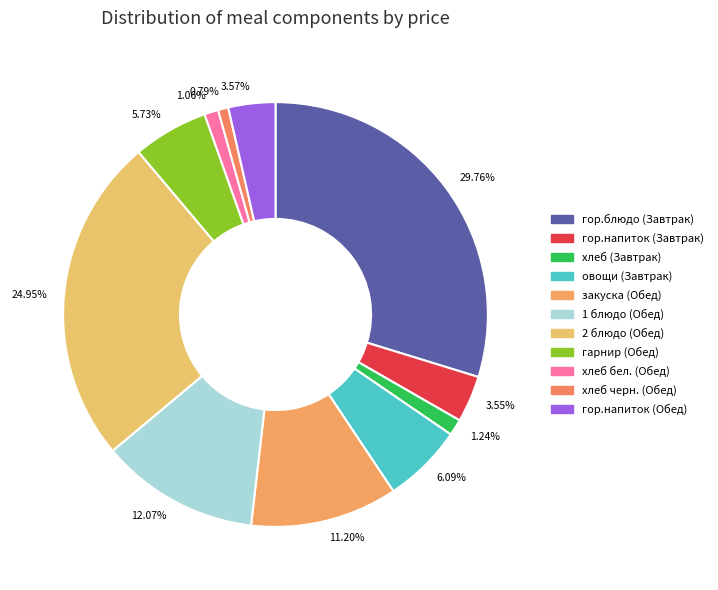

What is the ratio of the value at 24.95% to the value at 12.07%?

2.1